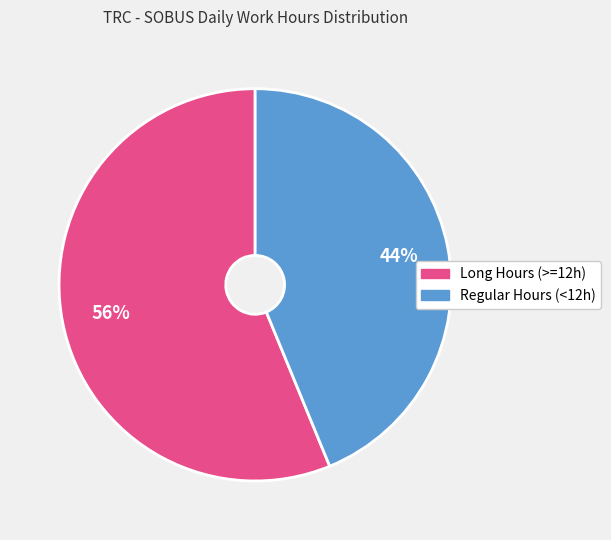

To the nearest percent, what is the average slice percentage?

50%